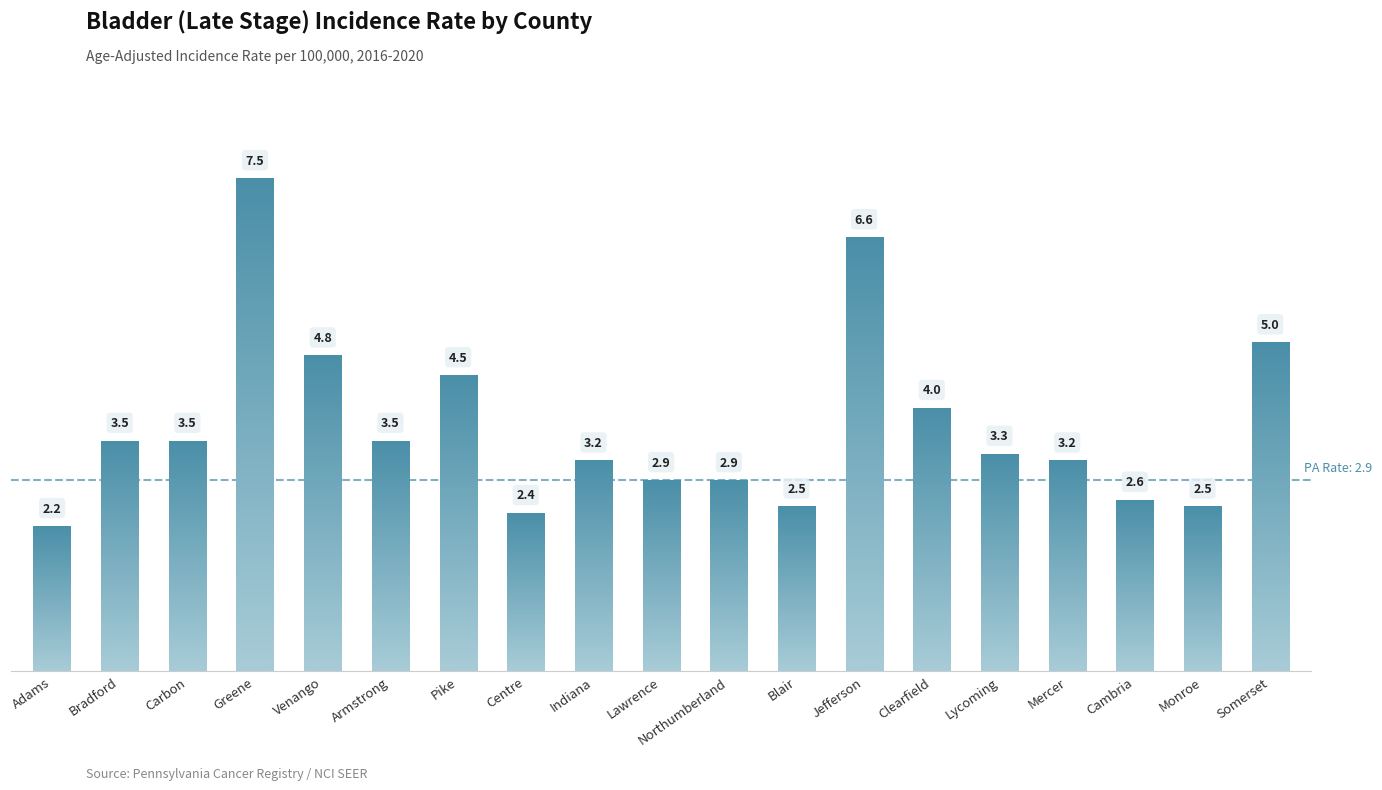

True or false: the data shows 2.2 at Adams.

True